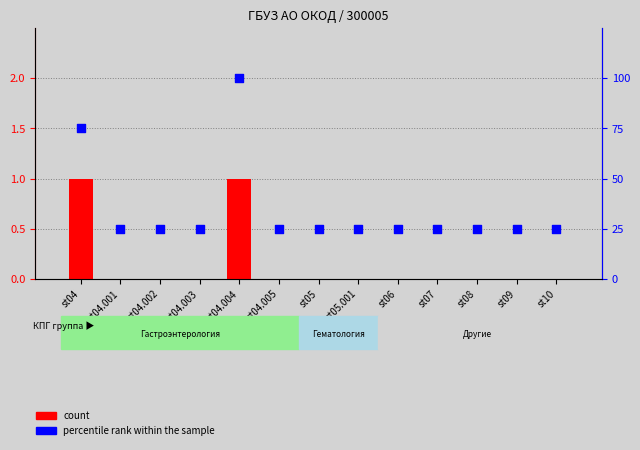

What is the total value across all series at st05?

25